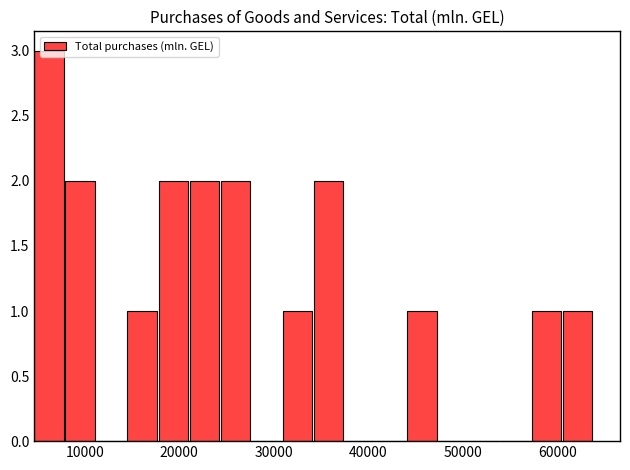

Around what value on the x-axis is the tallest bar? Give the approximate position of its centre, as read against the axis.

6000